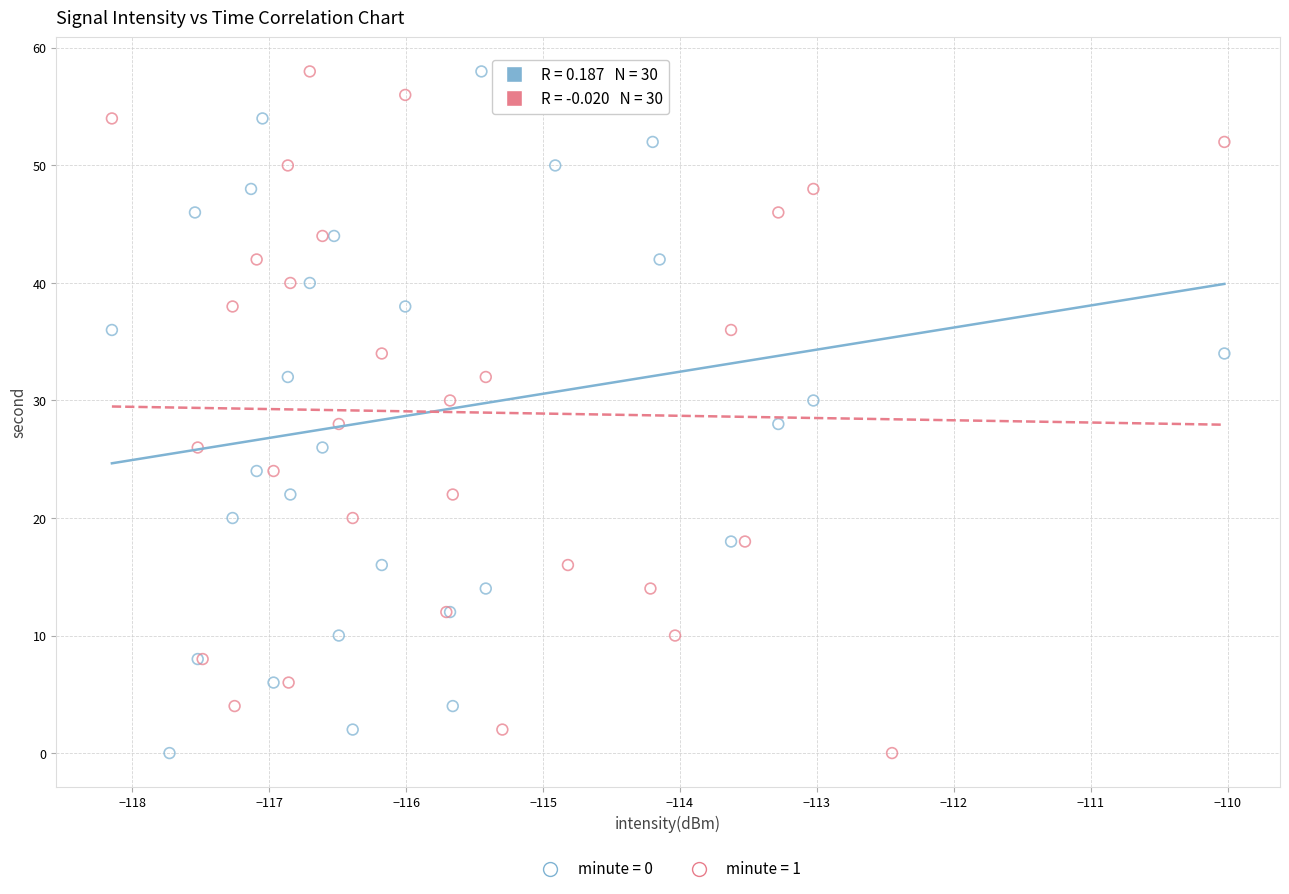

What are all the series names shown in the legend?

minute = 0, minute = 1